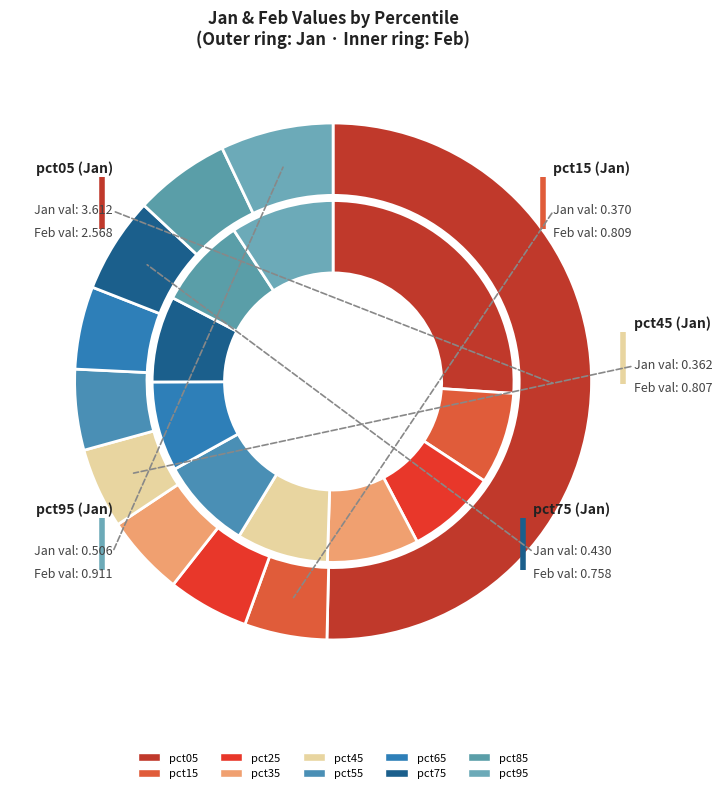

What percentage is the 9 slice, to the nearest percent?

9%